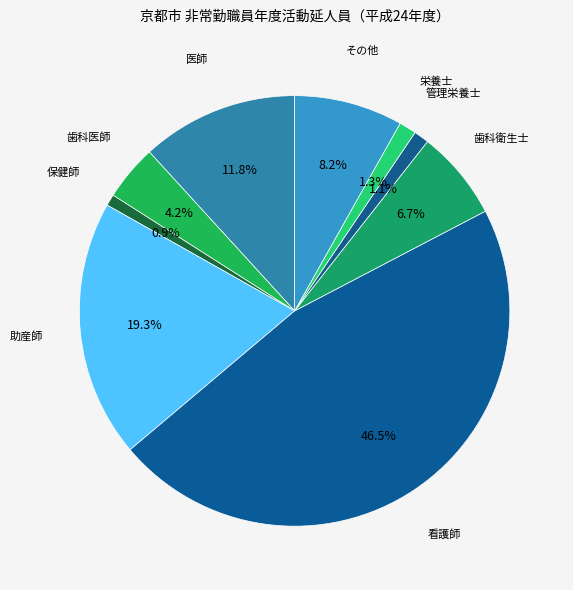

How many segments does this pie chart have?

9